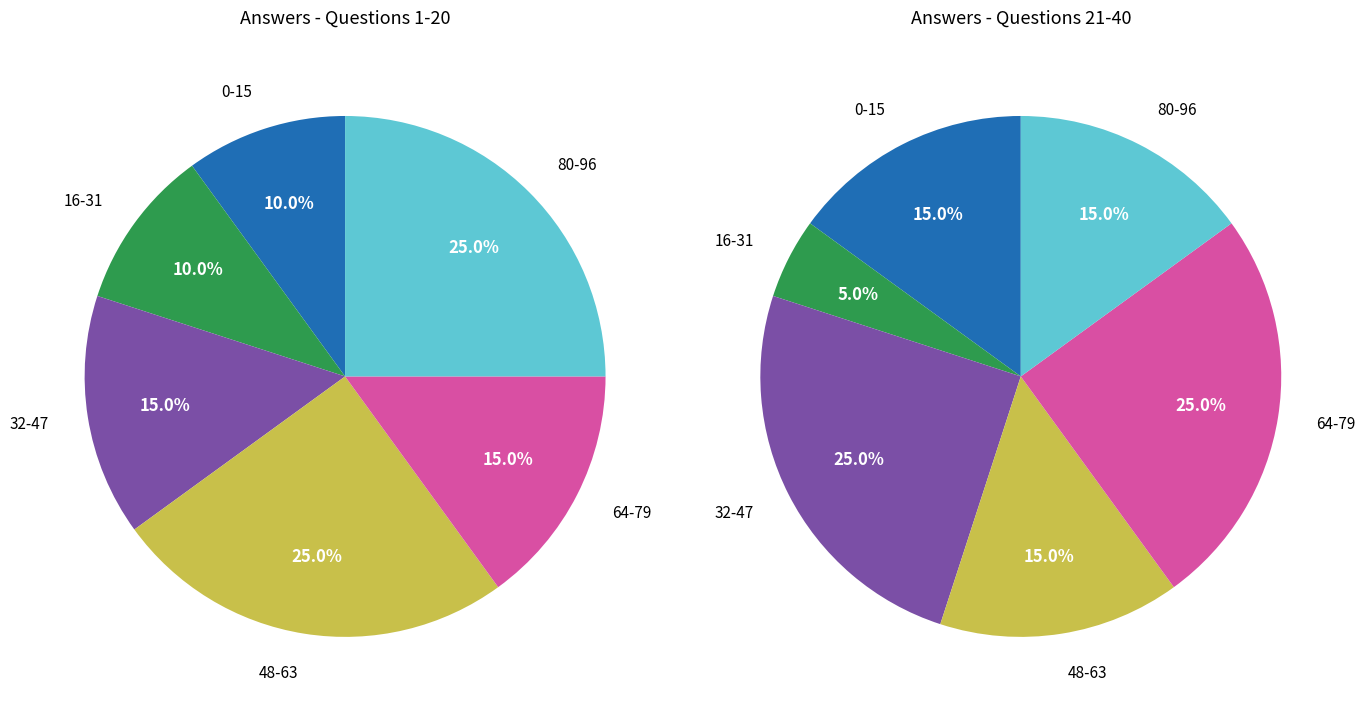

Rank the series at 1 from highest to lowest value.

Questions 21-40, Questions 1-20